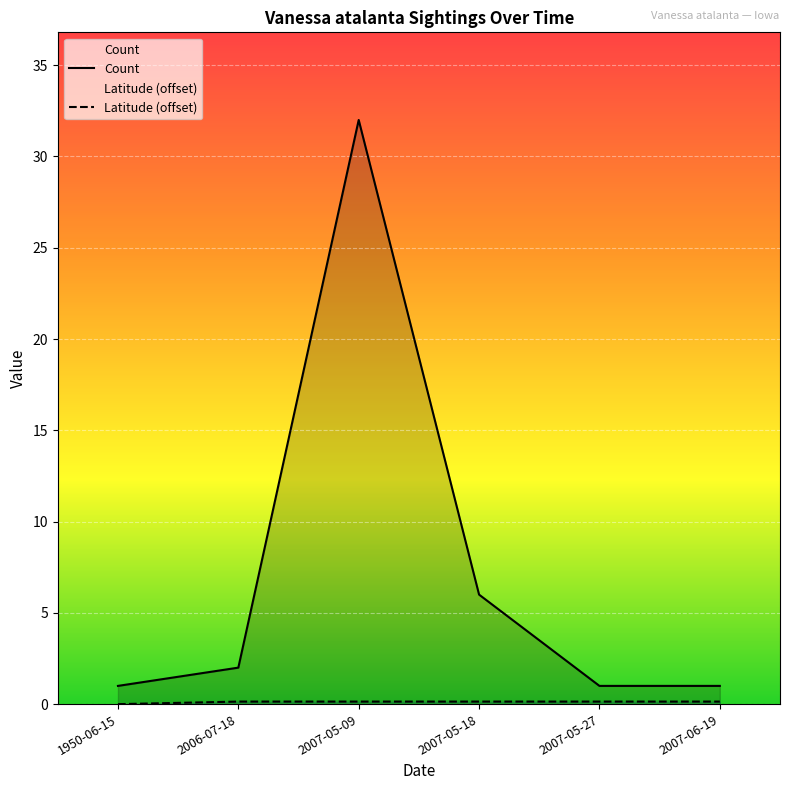

What is the difference between the maximum and minimum values in the Latitude series?

0.1